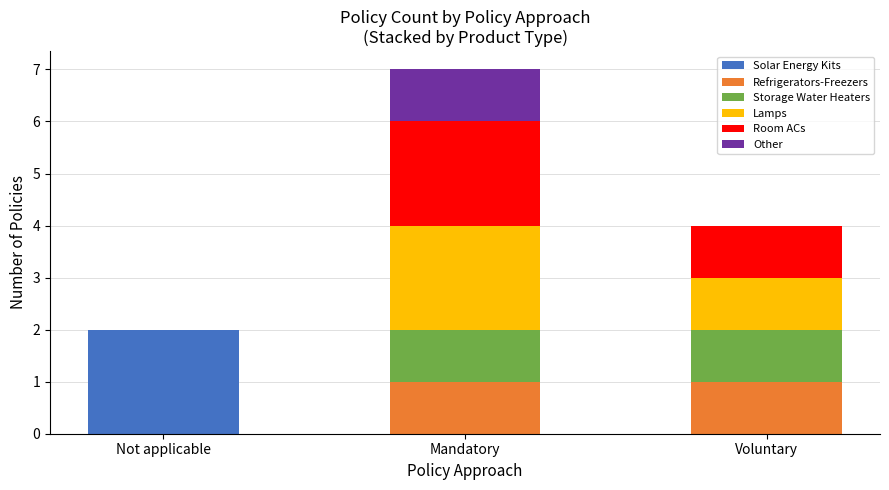

At which category is the sum across all series the highest?

Mandatory